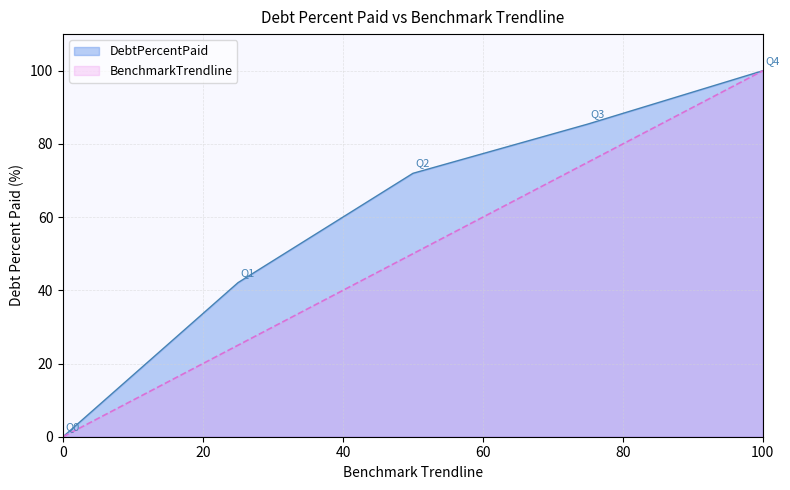

What is the value of the DebtPercentPaid point at the 2nd from the left?

42.1